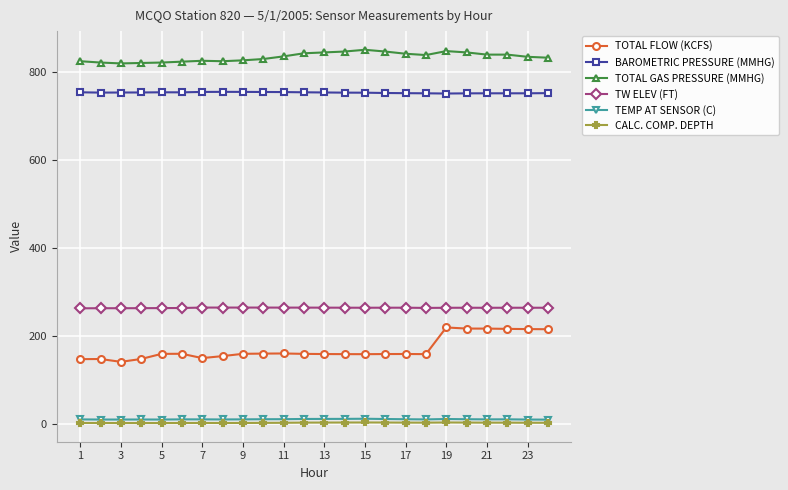

True or false: TEMP AT SENSOR (C) has more than 2 points higher than both neighbors.

True